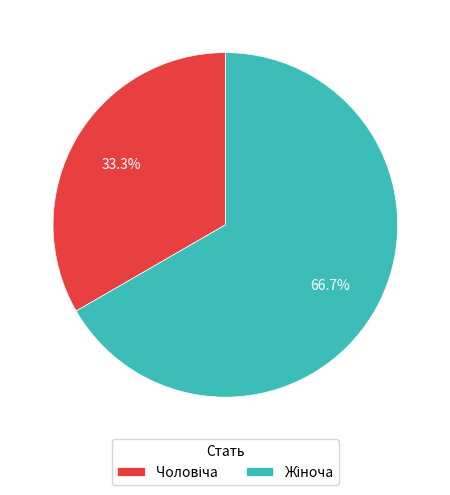

Is there any slice that represents more than half of the pie?

Yes